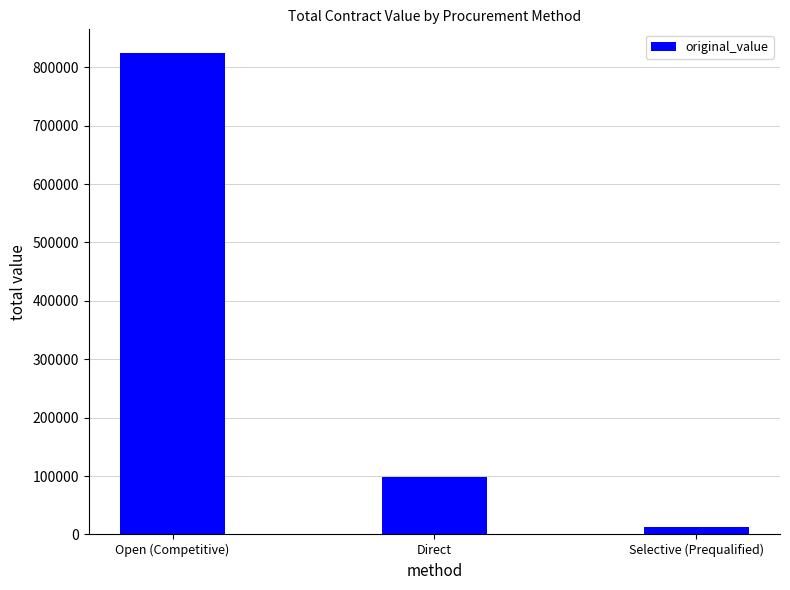

How many data points does each series have?

3